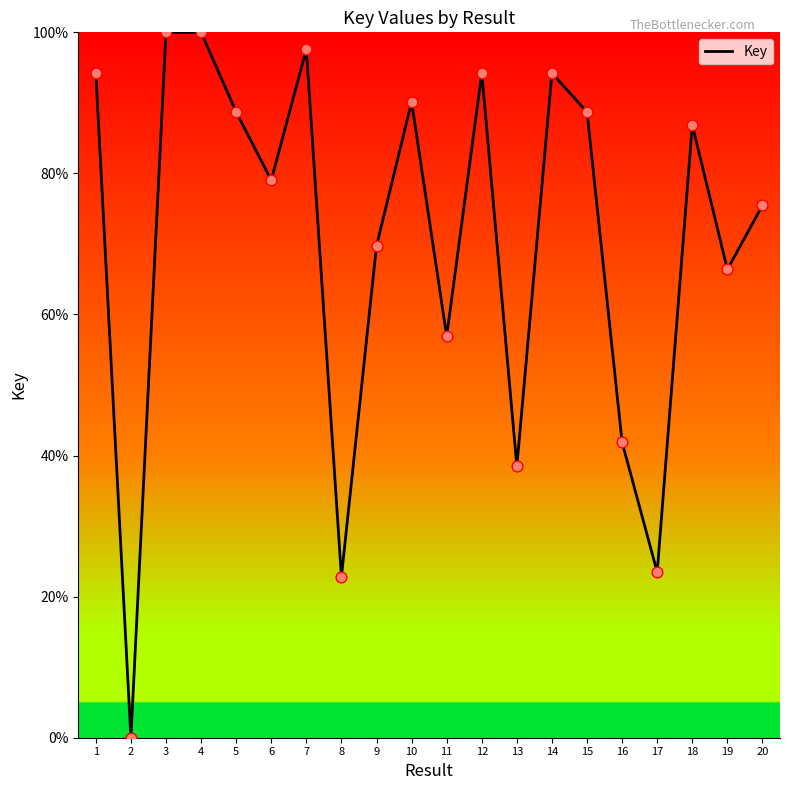

Which has a higher value, 2 or 5?

5